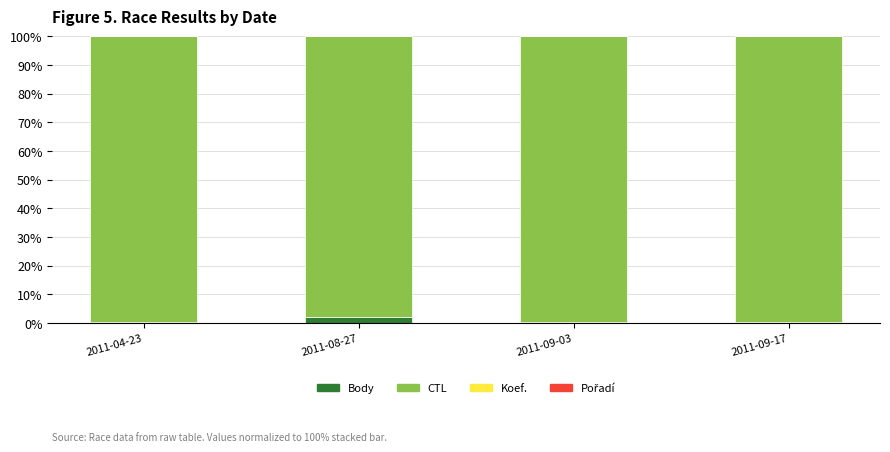

What is the sum of all Body values?

3.3